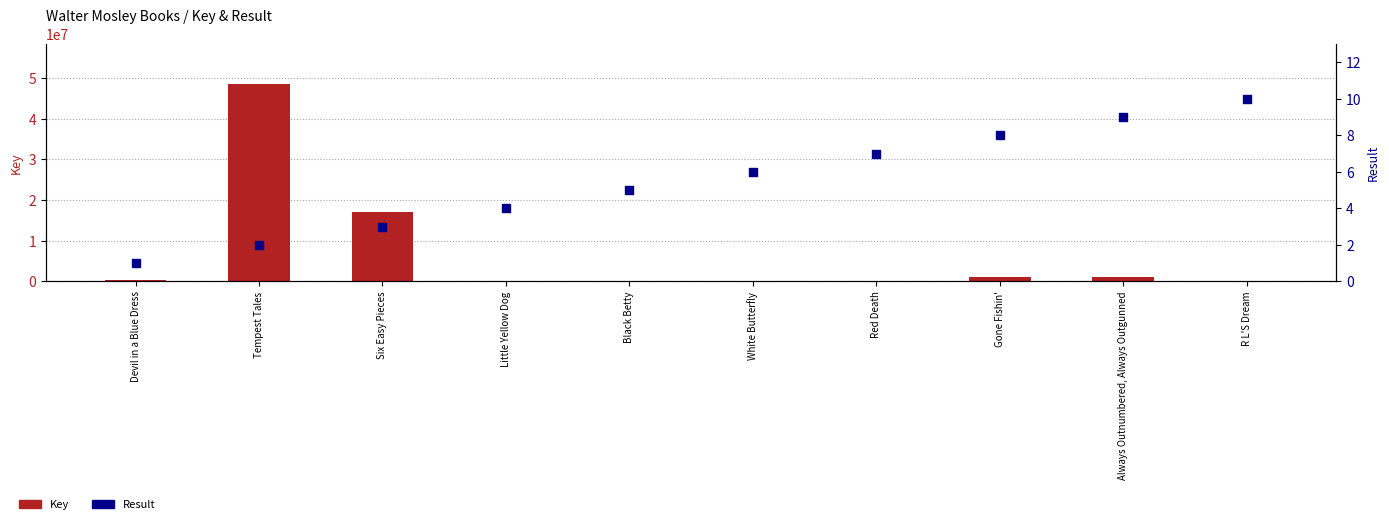

Is the value of Result at White Butterfly greater than the value of Key at Tempest Tales?

No